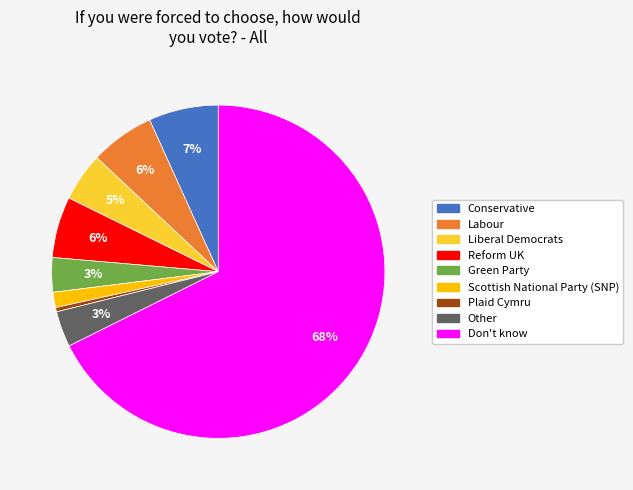

Is Don't know the majority of the pie?

Yes